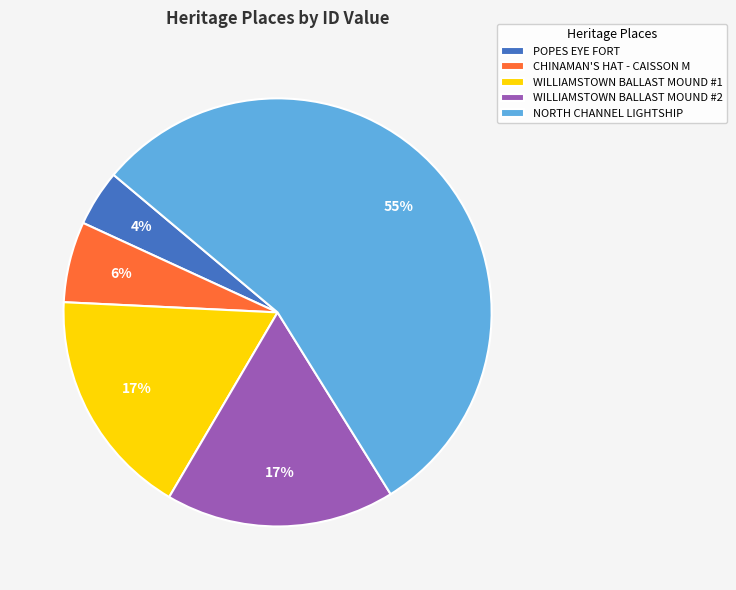

Between CHINAMAN'S HAT - CAISSON M and WILLIAMSTOWN BALLAST MOUND #2, which is larger?

WILLIAMSTOWN BALLAST MOUND #2